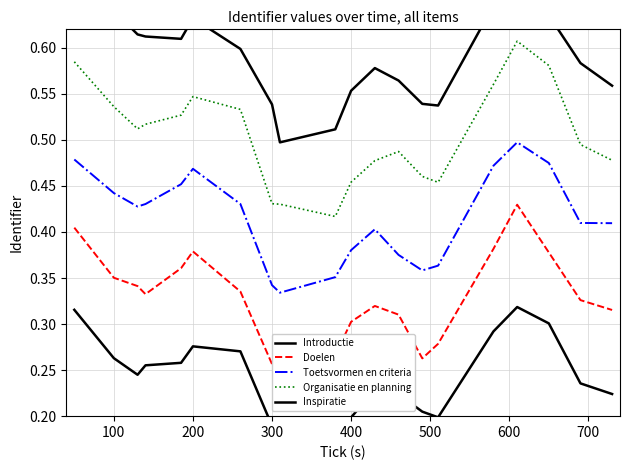

True or false: Toetsvormen en criteria has more than 0 points higher than both neighbors.

True